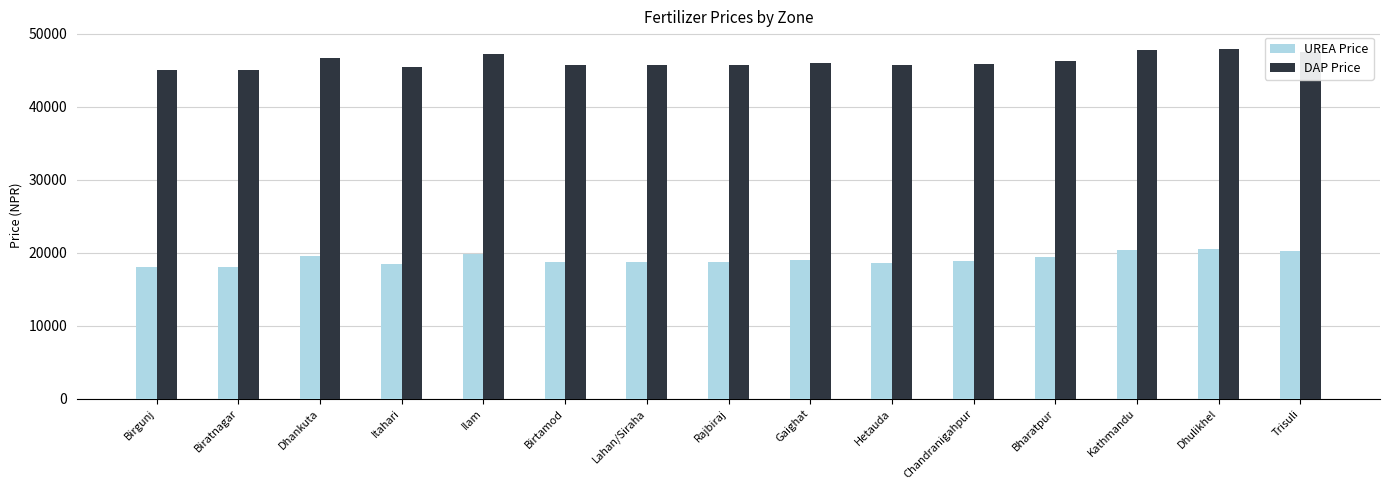

Between Birtamod and Kathmandu, which series saw the biggest shift?

DAP Price